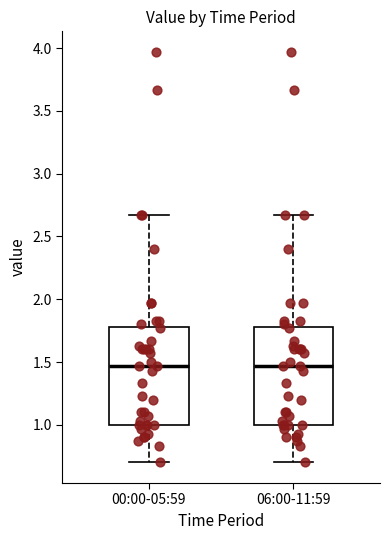

Reading left to right, read every box against the y-axis: the position of its median line, the range the box covers, and the ends of its whiskers. The values are not printed on the chart, so give them approximately, as read against the axis.

00:00-05:59: median 1.45, box 1.00 to 1.80, whiskers 0.70 to 2.65
06:00-11:59: median 1.45, box 1.00 to 1.80, whiskers 0.70 to 2.65